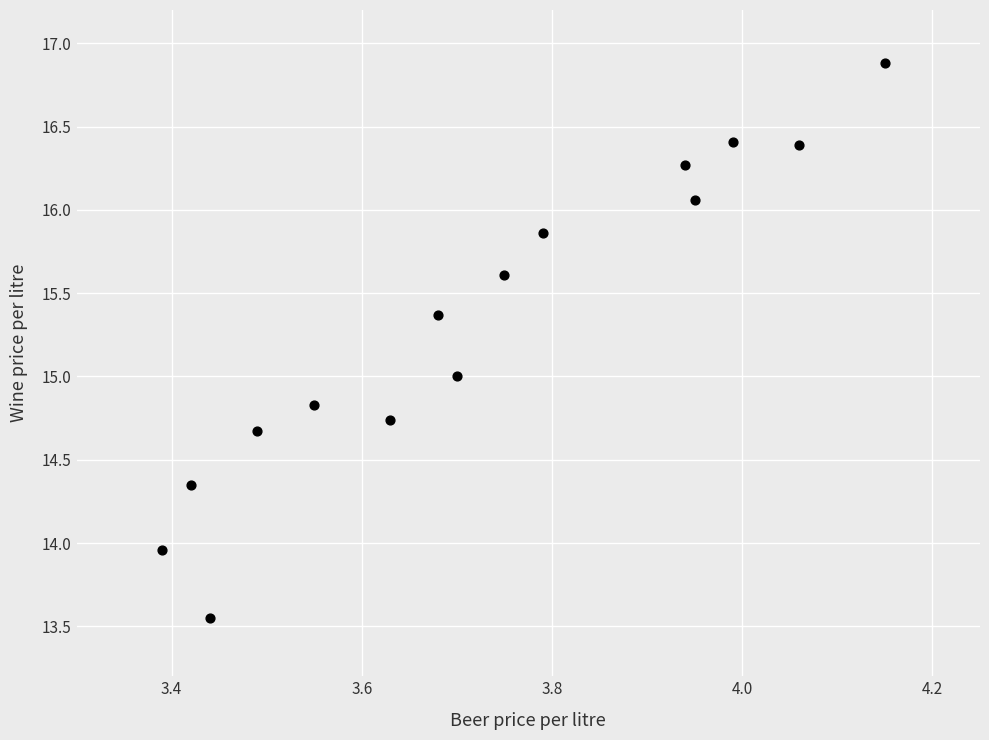

What is the range of X values (max minus min)?

0.8